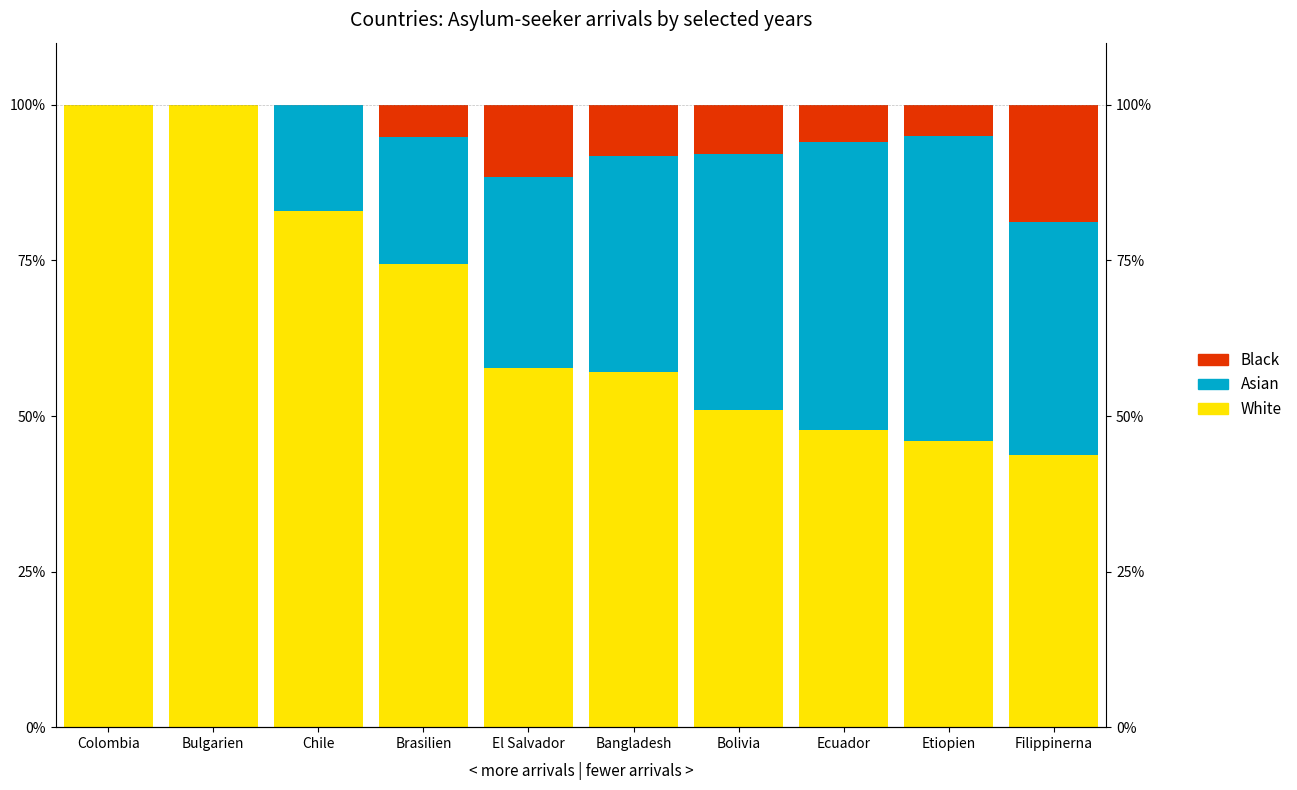

Reading left to right, what are all the values shown in this chart?

White: Colombia=100.0	Bulgarien=100.0	Chile=83.0	Brasilien=74.4	El Salvador=57.7	Bangladesh=57.1	Bolivia=51.0	Ecuador=47.8	Etiopien=46.0	Filippinerna=43.8
Asian: Colombia=0.0	Bulgarien=0.0	Chile=17.0	Brasilien=20.5	El Salvador=30.8	Bangladesh=34.7	Bolivia=41.2	Ecuador=46.3	Etiopien=48.9	Filippinerna=37.5
Black: Colombia=0.0	Bulgarien=0.0	Chile=0.0	Brasilien=5.1	El Salvador=11.5	Bangladesh=8.2	Bolivia=7.8	Ecuador=6.0	Etiopien=5.0	Filippinerna=18.8